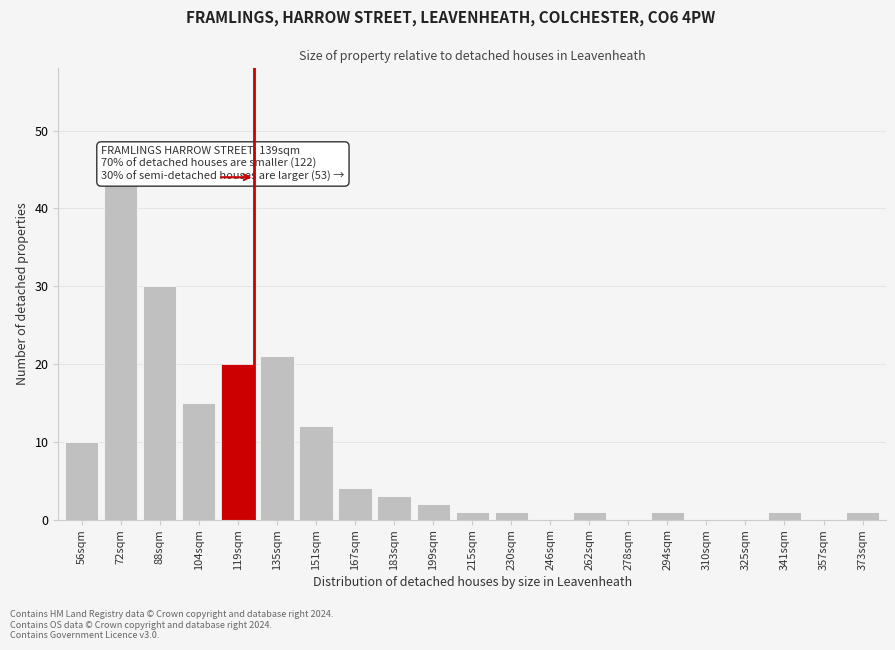

Reading left to right, what are all the values shown in this chart?

56sqm=10	72sqm=43	88sqm=30	104sqm=15	119sqm=20	135sqm=21	151sqm=12	167sqm=4	183sqm=3	199sqm=2	215sqm=1	230sqm=1	246sqm=0	262sqm=1	278sqm=0	294sqm=1	310sqm=0	325sqm=0	341sqm=1	357sqm=0	373sqm=1